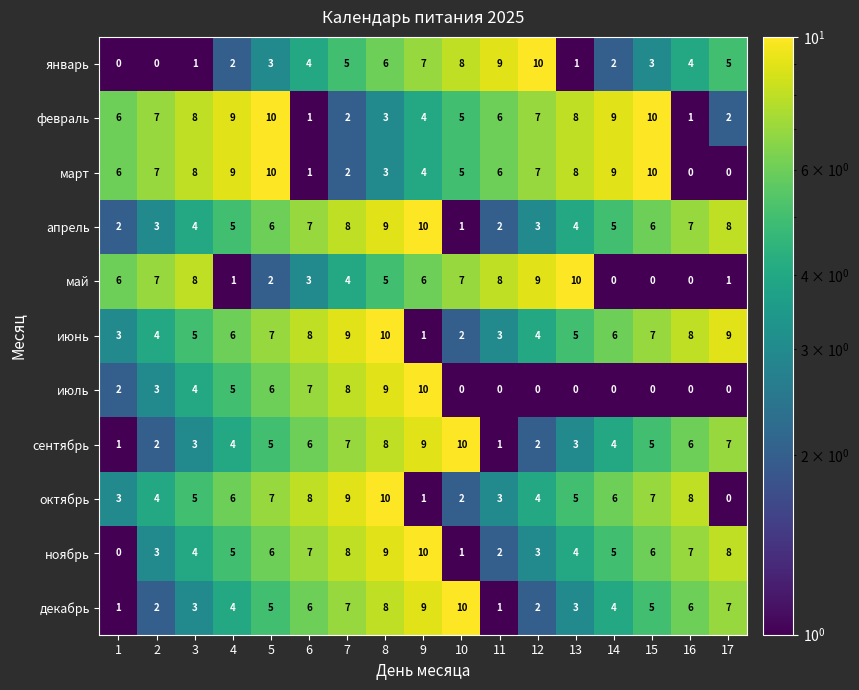

Count the number of categories in the chart.

17